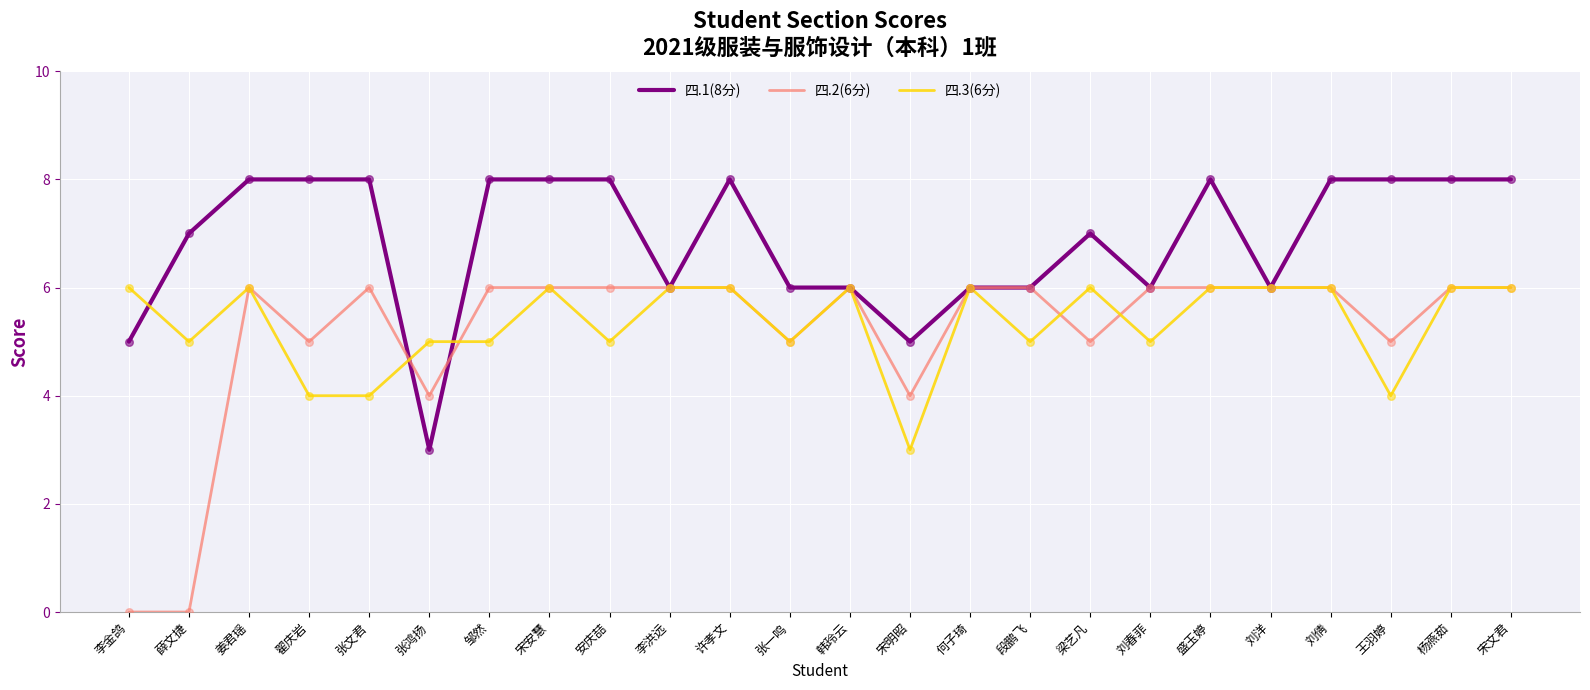

Between 薛文捷 and 韩玲云, which series saw the biggest shift?

四.2(6分)